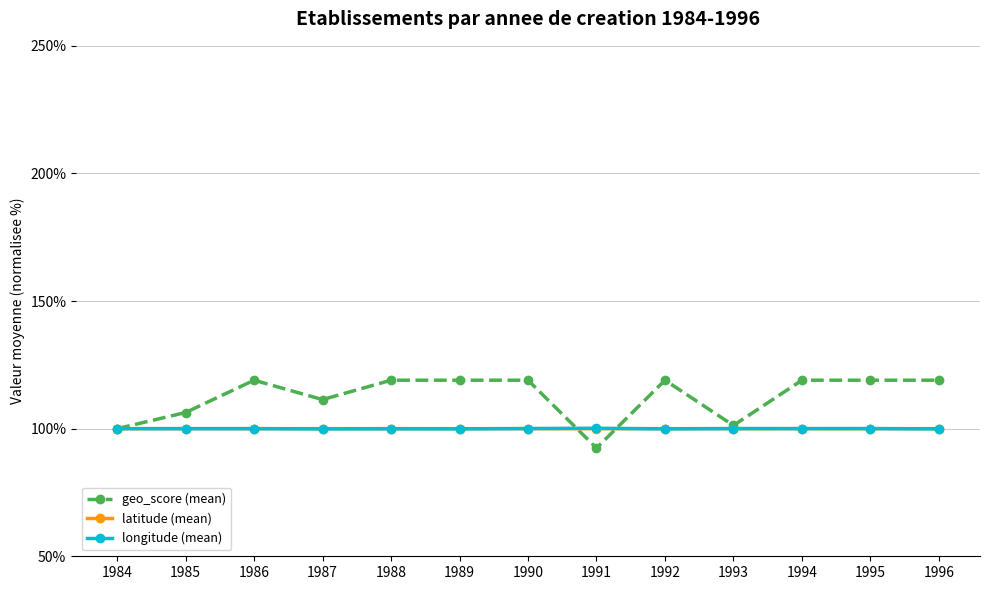

The latitude (mean) series shows 54.2 at 1994. True or false?

False